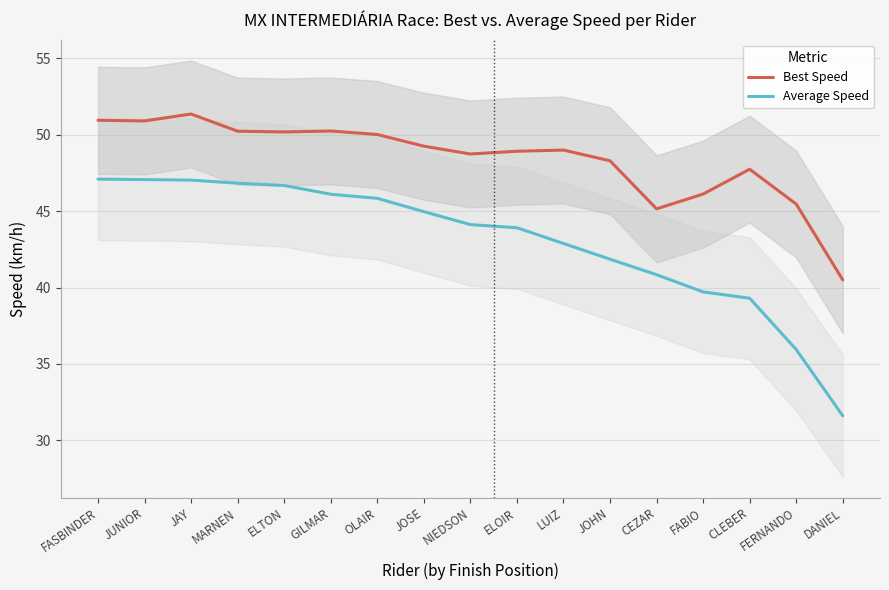

True or false: Average Speed and Best Speed intersect in this chart.

False